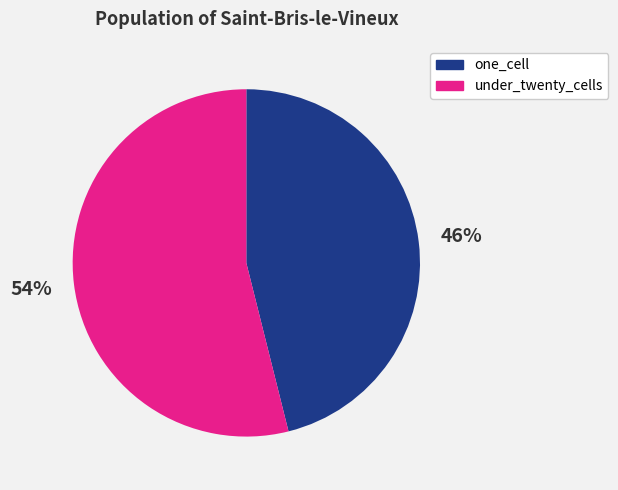

Do under_twenty_cells and one_cell together represent more than half of the pie?

Yes